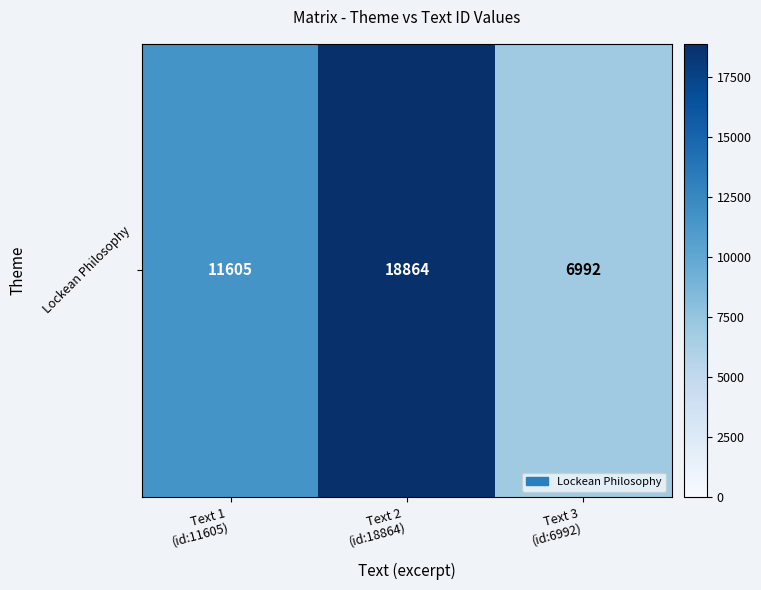

Reading left to right, extract all data points from this chart.

11605	18864	6992